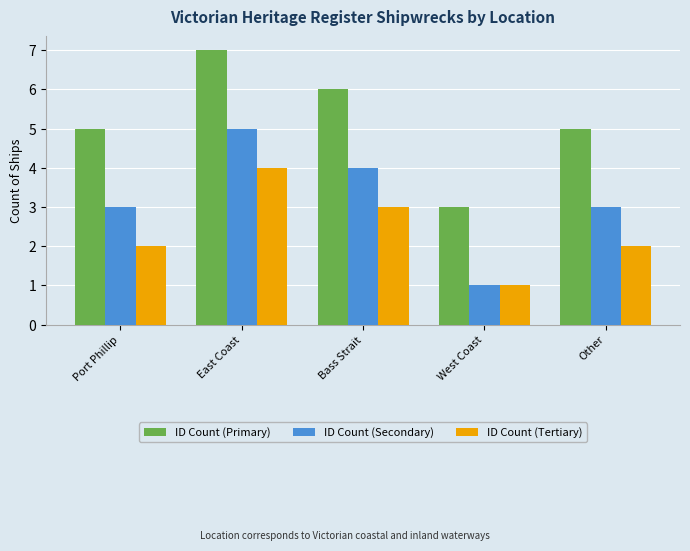

At which category is the sum across all series the highest?

East Coast